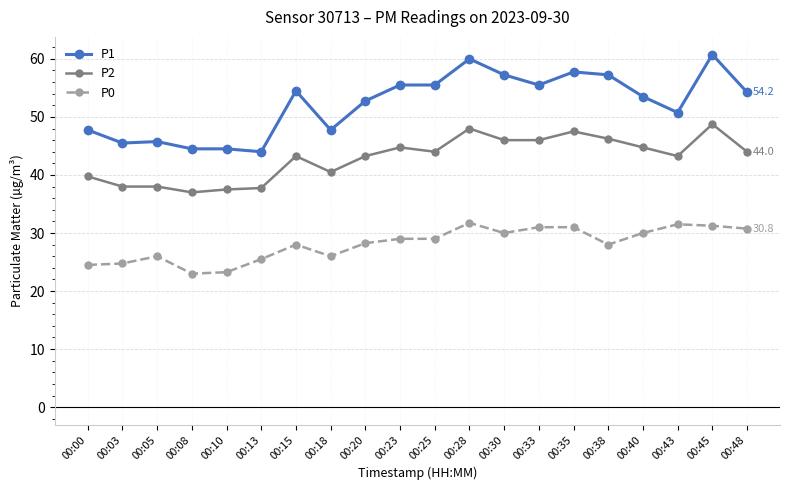

How many distinct data groups are displayed?

3